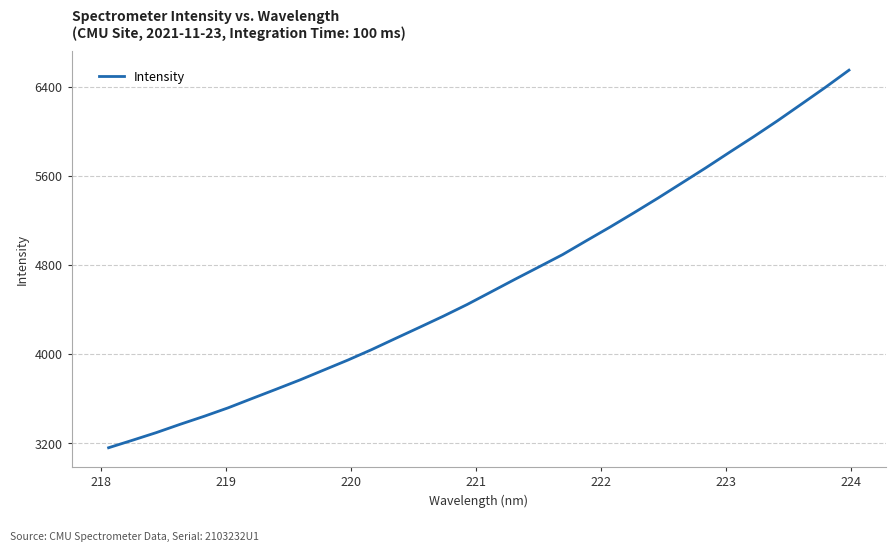

What is the greatest value displayed?

6549.4